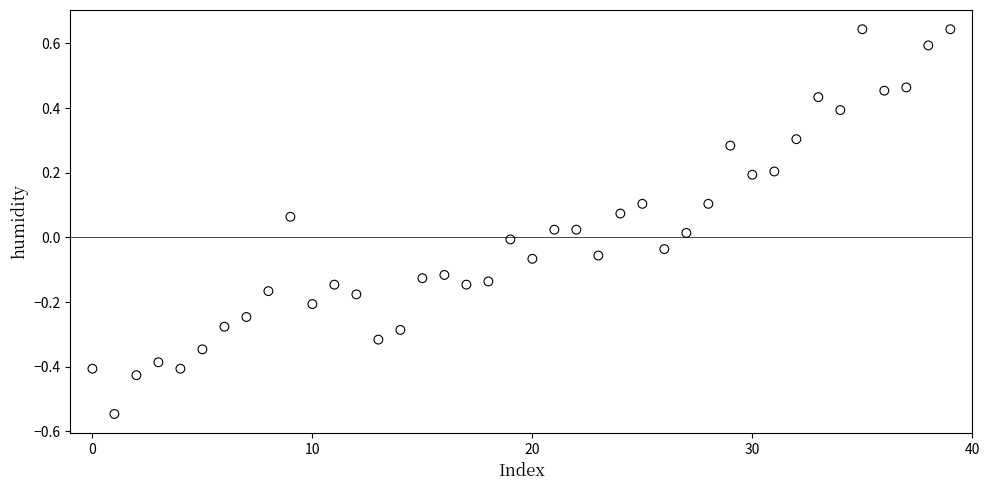

What is the range of Y values (max minus min)?

1.2